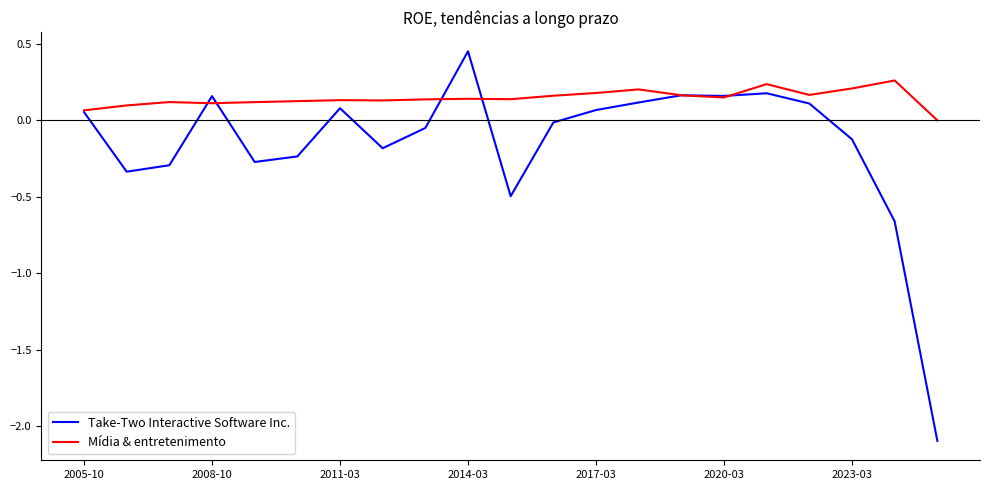

Which series has the widest spread of values?

Take-Two Interactive Software Inc.